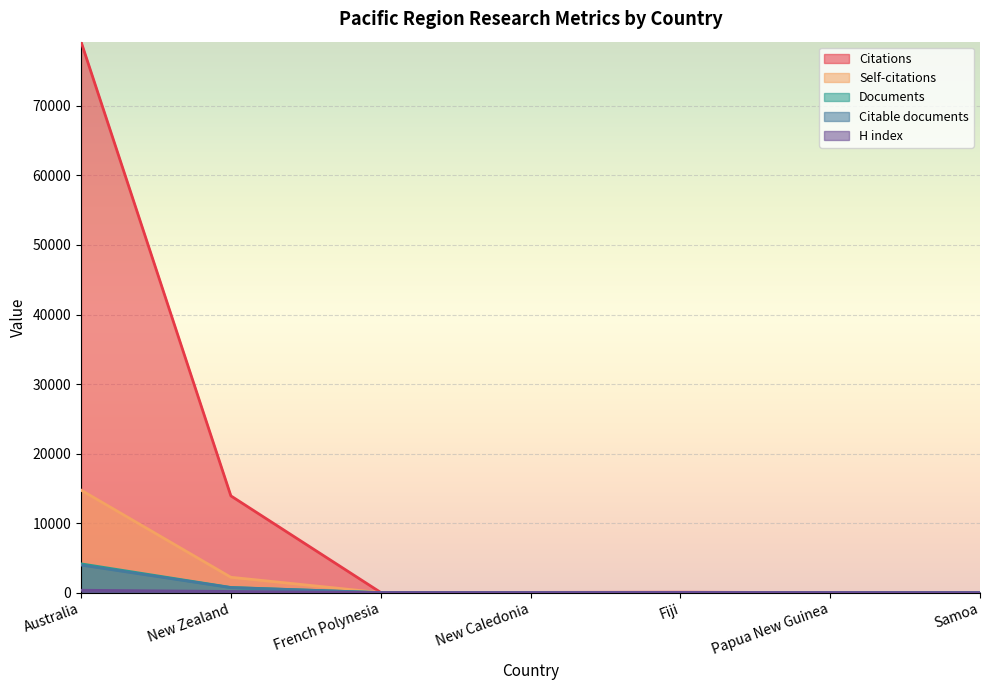

What is the greatest value displayed?

79235